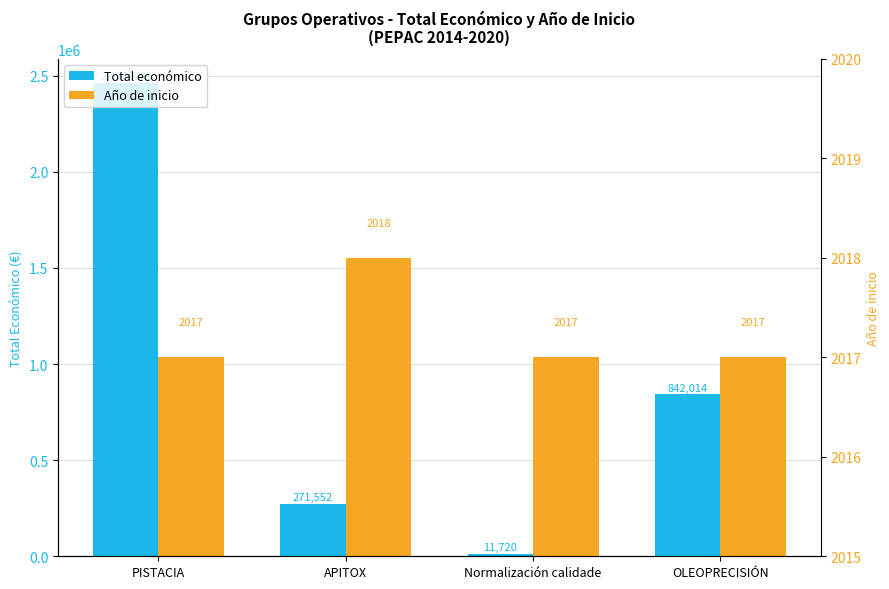

What is the difference between the maximum and second lowest values in the Año de inicio series?

1